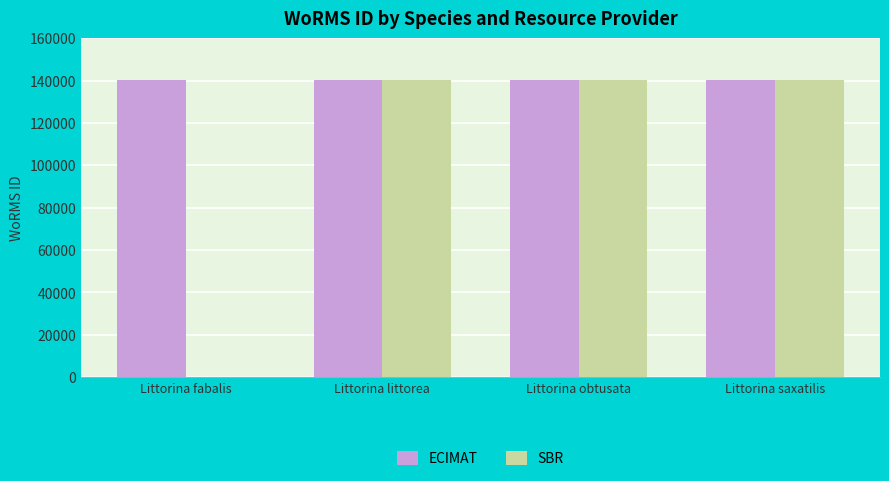

The value at Littorina obtusata is 140263. True or false?

True